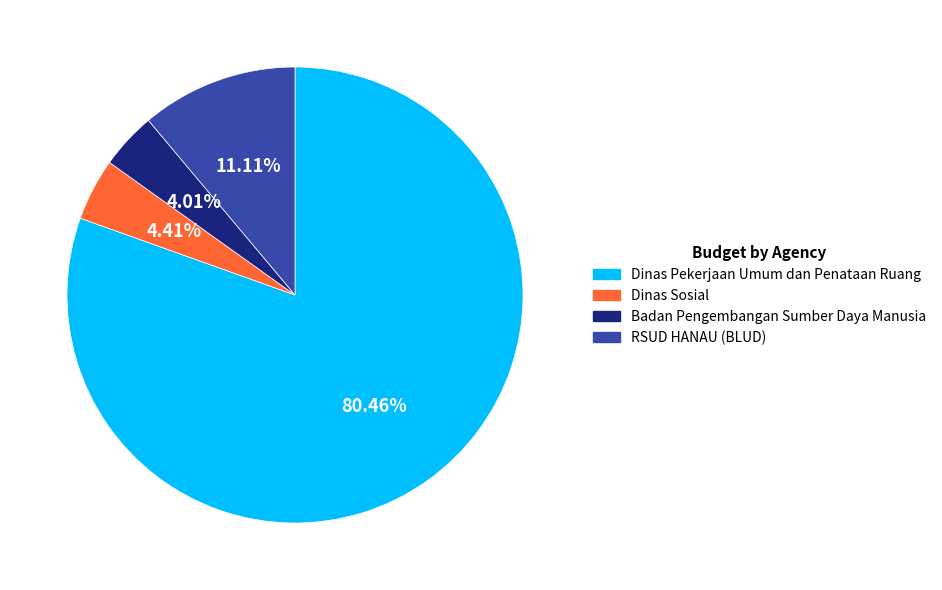

Does any single category account for the majority?

Yes